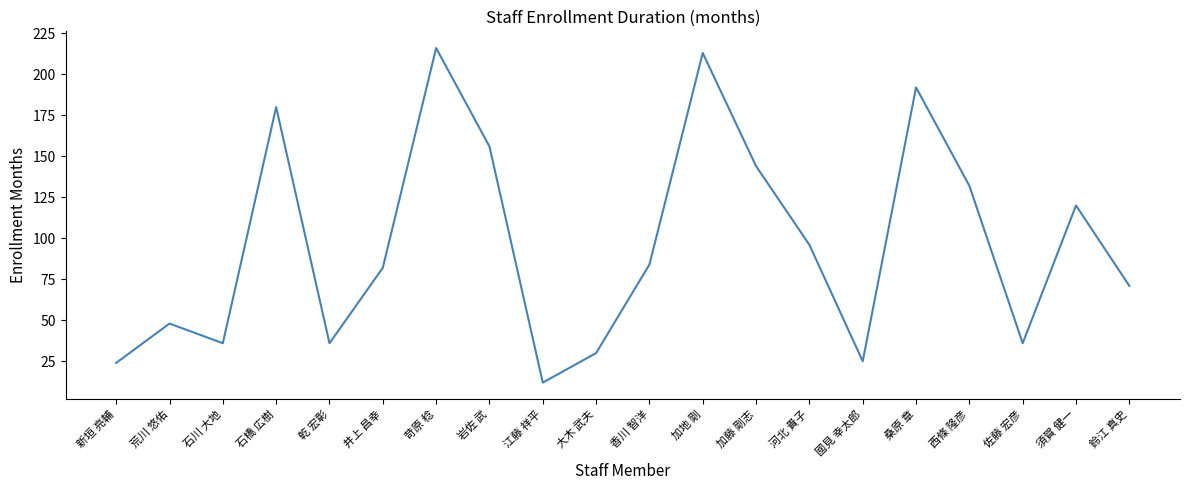

How many interior local valleys (lower than both neighbors) does the data have?

5